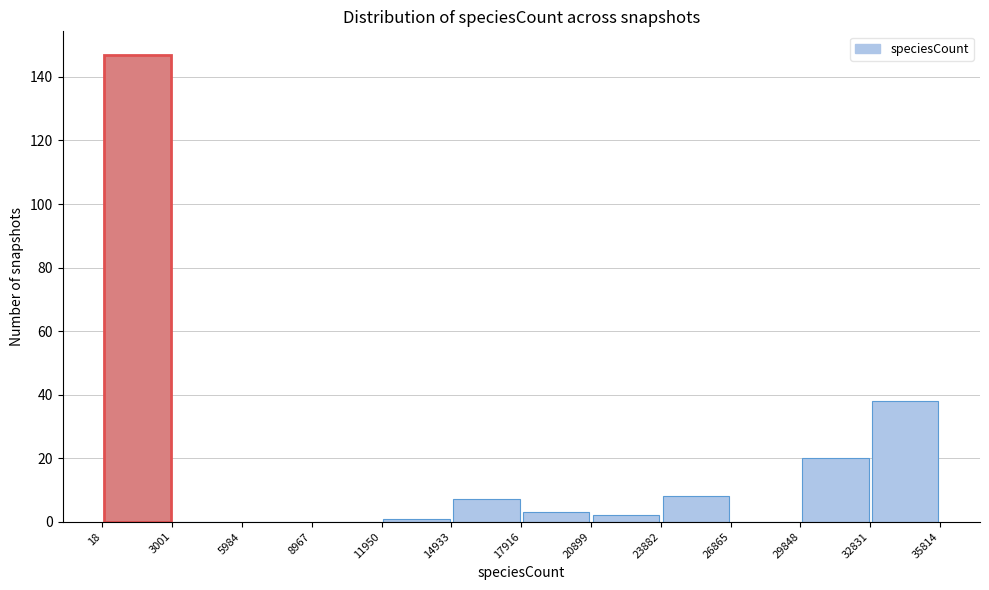

Reading left to right, list every bar in this chart as the range it spans on the x-axis followed by its height. The values are not printed on the chart, so give them approximately, as read against the axis.

18 to 3001: 148
3001 to 5984: 0
5984 to 8967: 0
8967 to 11950: 0
11950 to 14933: under 2
14933 to 17916: 8
17916 to 20899: 4
20899 to 23882: 2
23882 to 26865: 8
26865 to 29848: 0
29848 to 32831: 20
32831 to 35814: 38